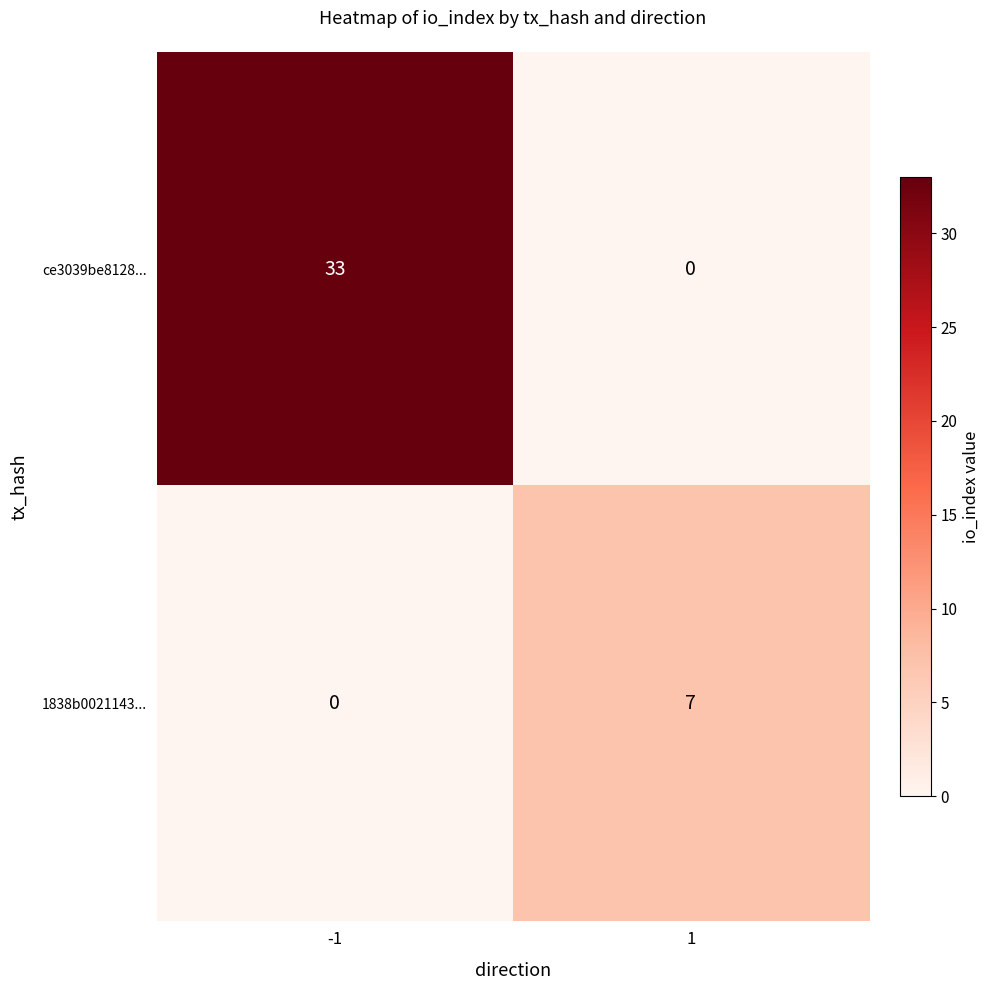

What is the sum of all ce3039be8128... values?

33